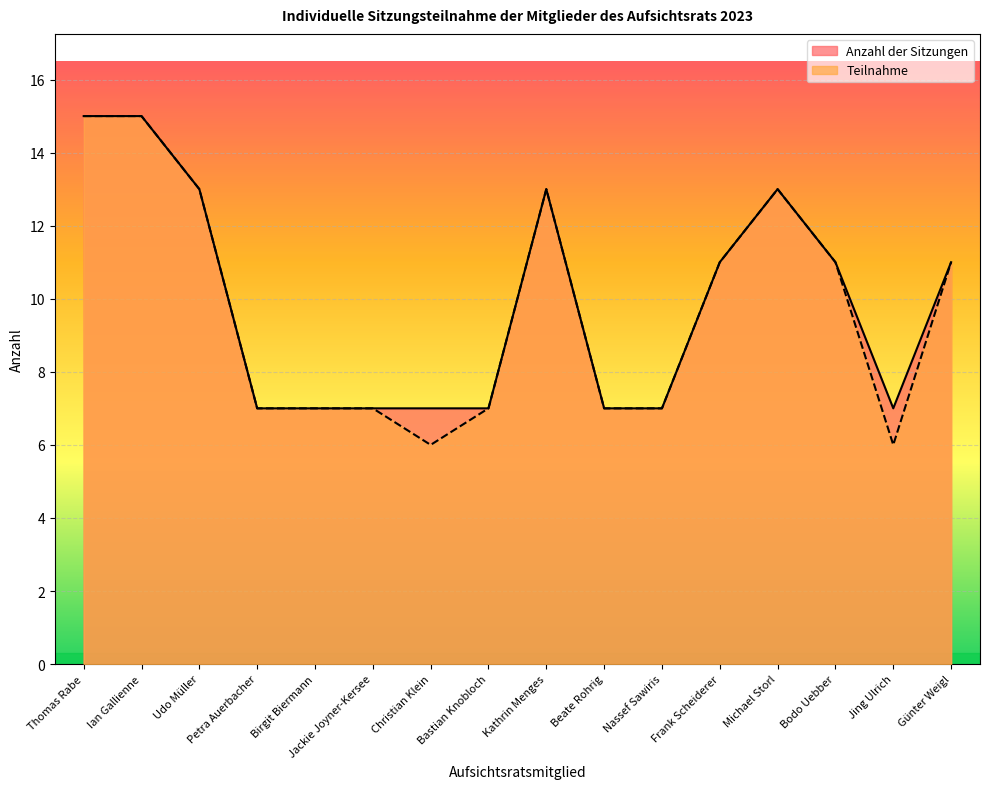

True or false: Teilnahme and Anzahl der Sitzungen intersect in this chart.

False